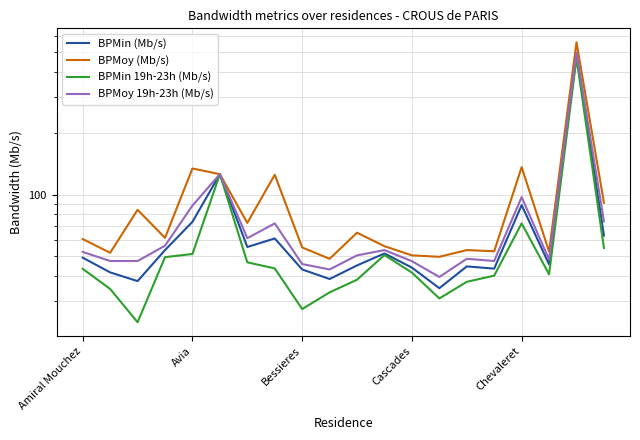

What is the sum of the BPMoy 19h-23h (Mb/s) values at 18 and 19?

571.9